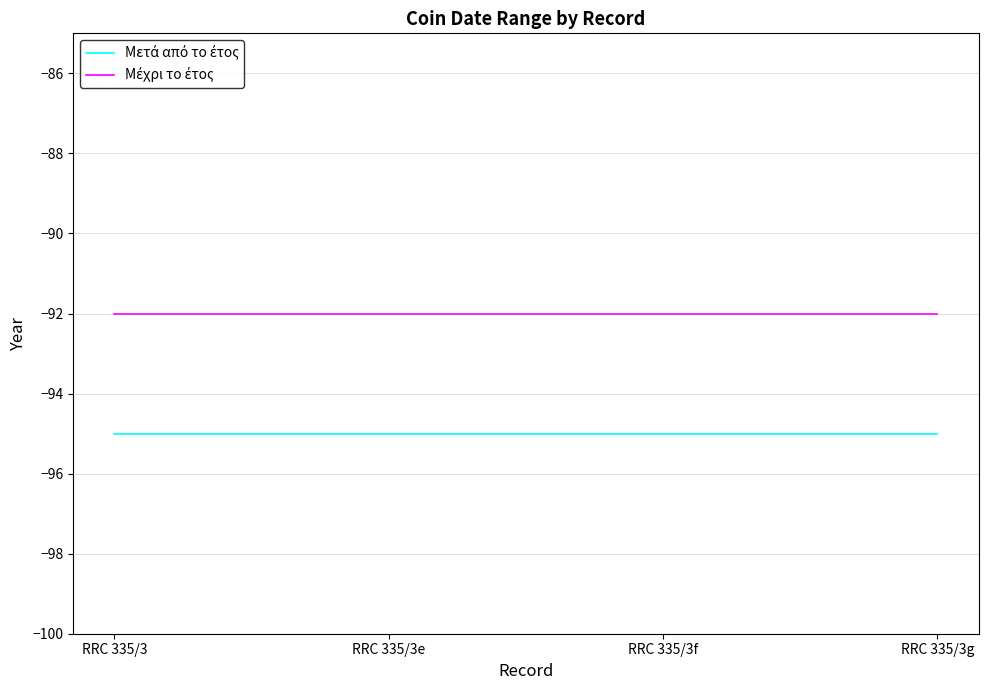

What is the difference between the highest and lowest values at RRC 335/3e?

3